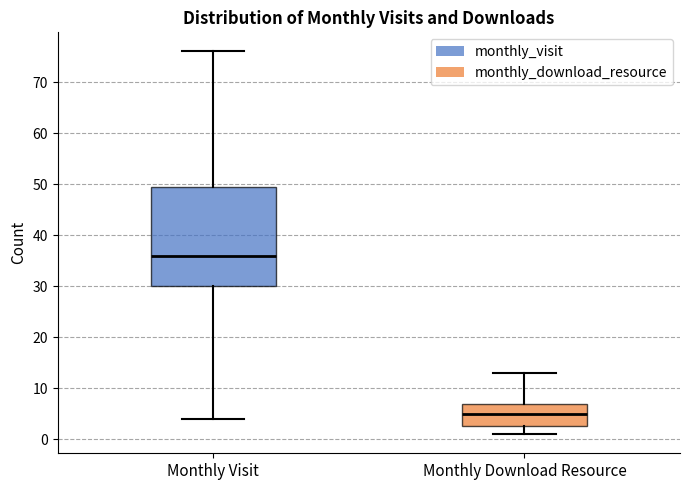

Reading left to right, transcribe this box plot: for each box, give where its median line is, the range the box spans, and where its two whiskers end, as read against the y-axis. The values are not printed on the chart, so give them approximately, as read against the axis.

Monthly Visit: median 36, box 30 to 50, whiskers 4 to 76
Monthly Download Resource: median 5, box 3 to 7, whiskers 1 to 13